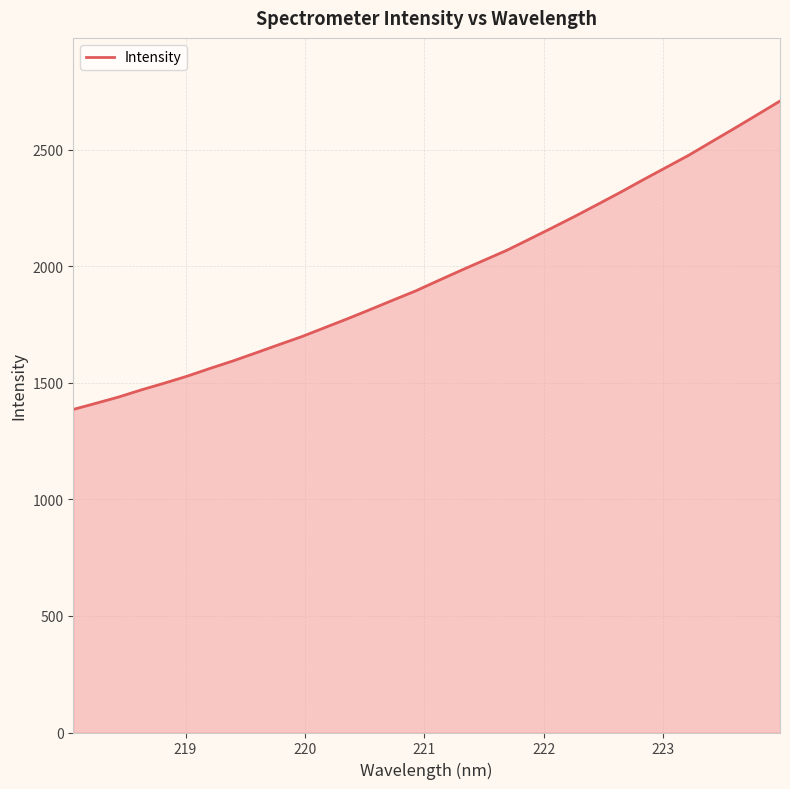

Reading right to left, list all the values displayed in this chart.

2709.2	2650.4	2592.0	2534.7	2477.1	2424.4	2371.8	2318.0	2266.2	2214.9	2165.3	2116.7	2068.5	2025.7	1982.7	1938.8	1894.2	1854.5	1814.1	1774.4	1736.2	1698.0	1663.6	1628.7	1594.2	1562.3	1529.0	1499.1	1470.5	1439.7	1412.6	1386.1